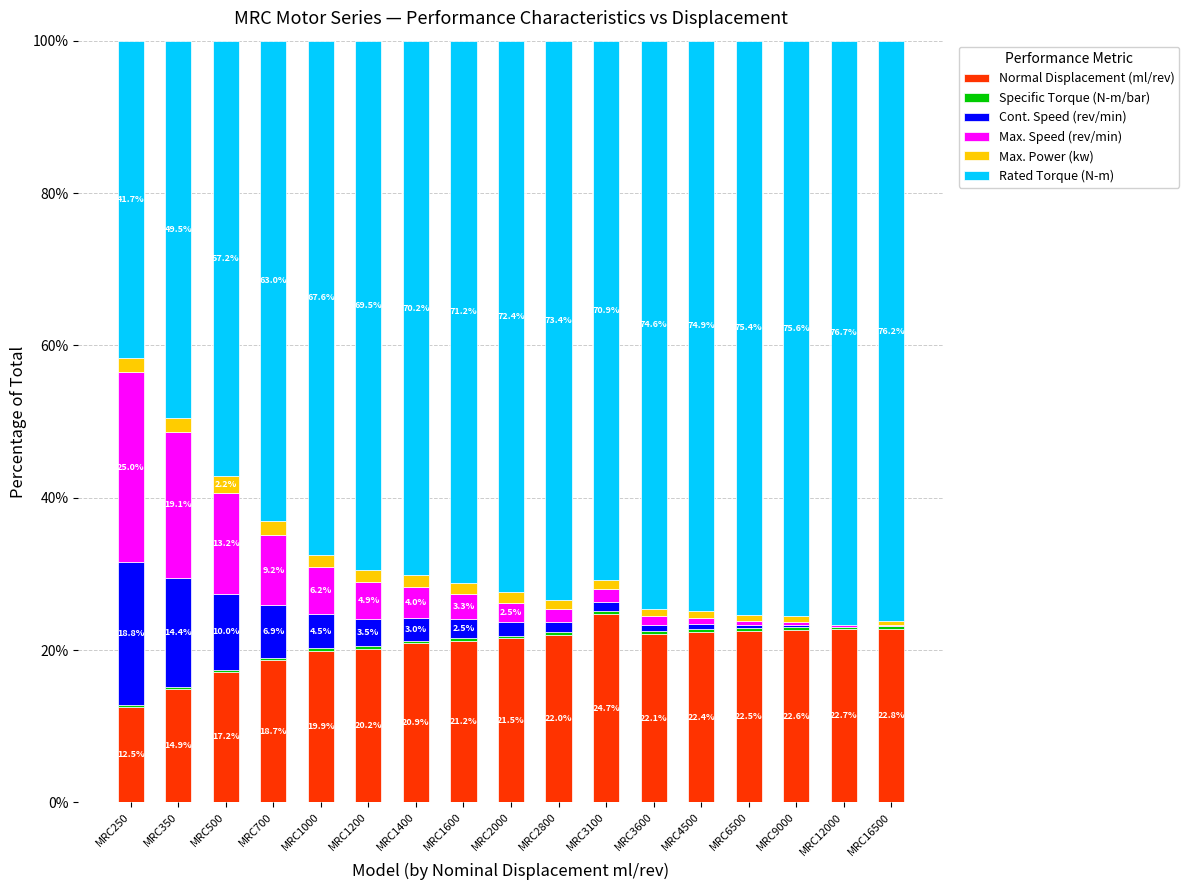

Which category has the highest value in the Normal Displacement (ml/rev) series?

MRC3100